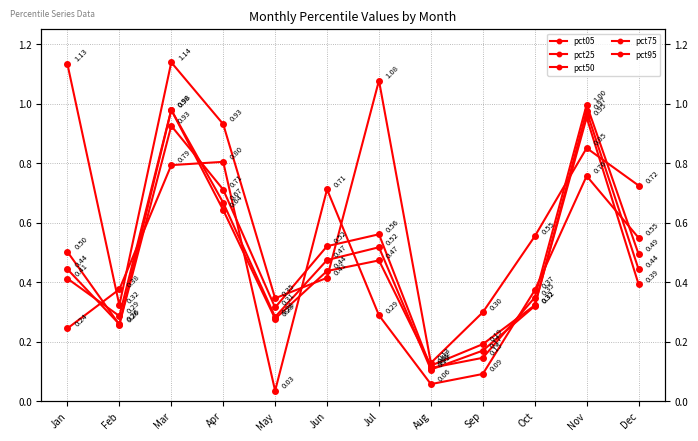

What is the value of the pct50 point at the 5th from the left?

0.3